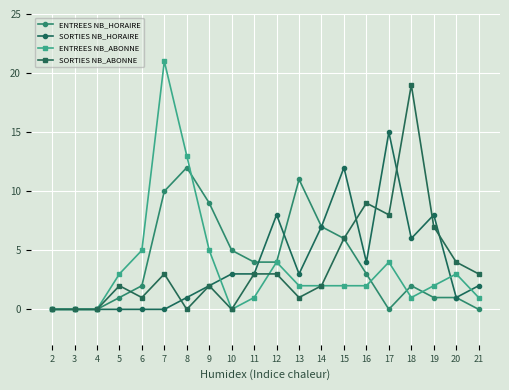

How many lines are shown in the chart?

4